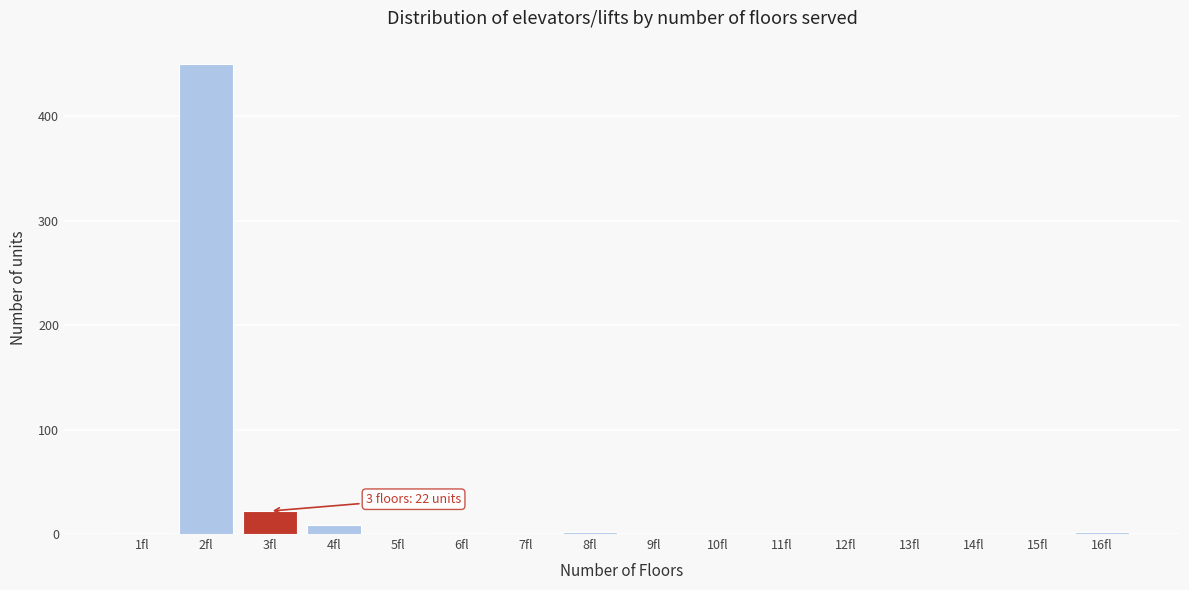

The value at 10fl is -149. True or false?

False